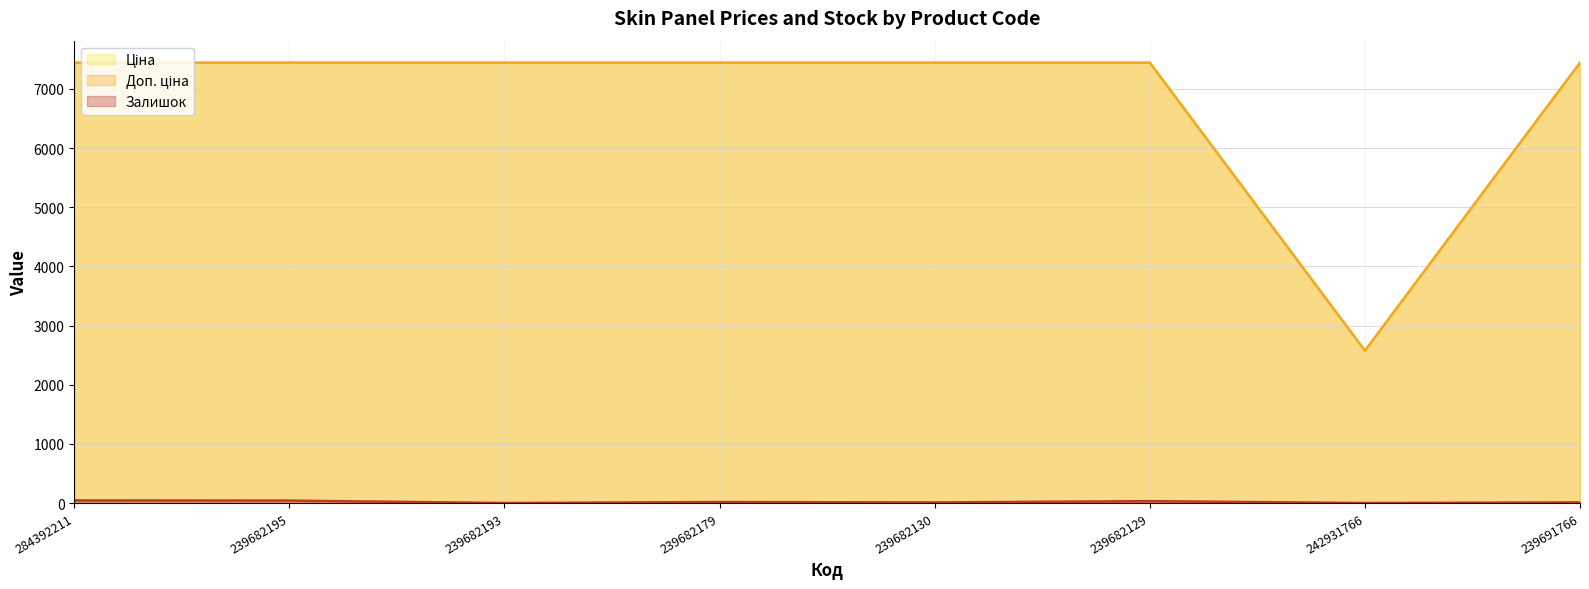

Reading right to left, list all the values displayed in this chart.

Ціна: 7444.6	2575.0	7444.6	7444.6	7444.6	7444.6	7444.6	7444.6
Доп. ціна: 7444.6	2575.0	7444.6	7444.6	7444.6	7444.6	7444.6	7444.6
Залишок: 11.0	0.0	32.0	10.0	17.0	0.0	41.0	44.0